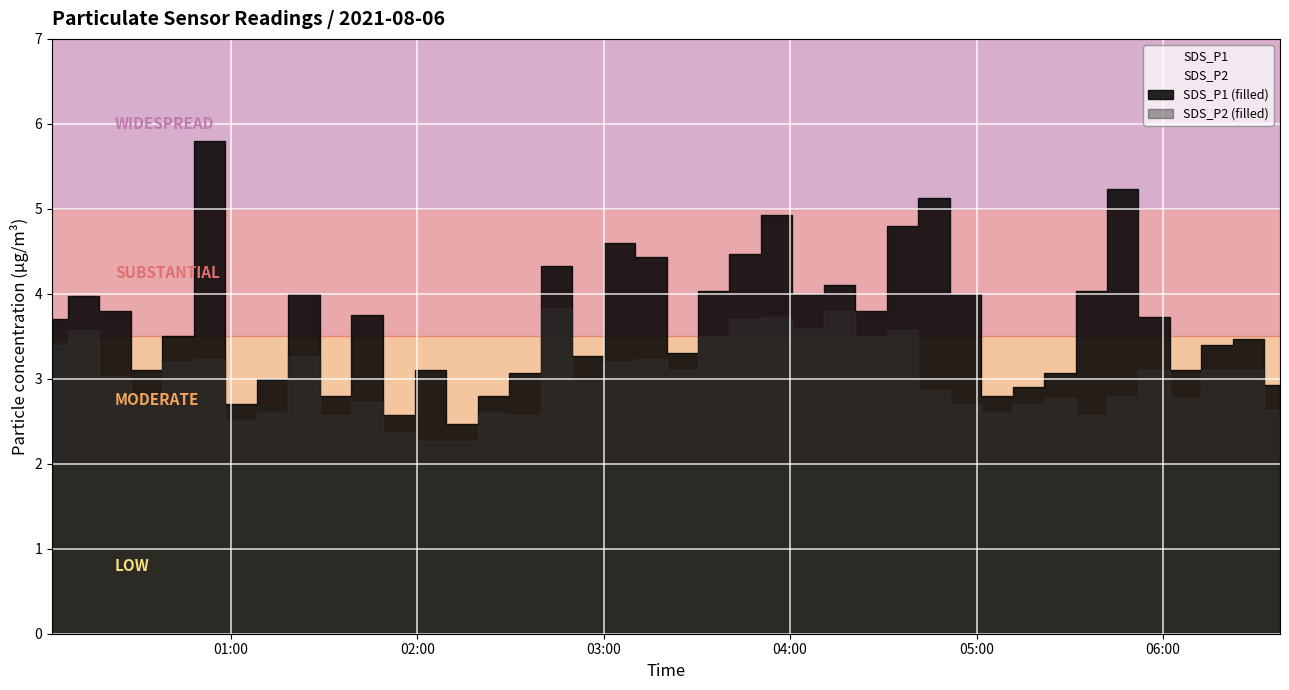

Is the value of SDS_P1 at 14 greater than the value of SDS_P2 at 9?

Yes